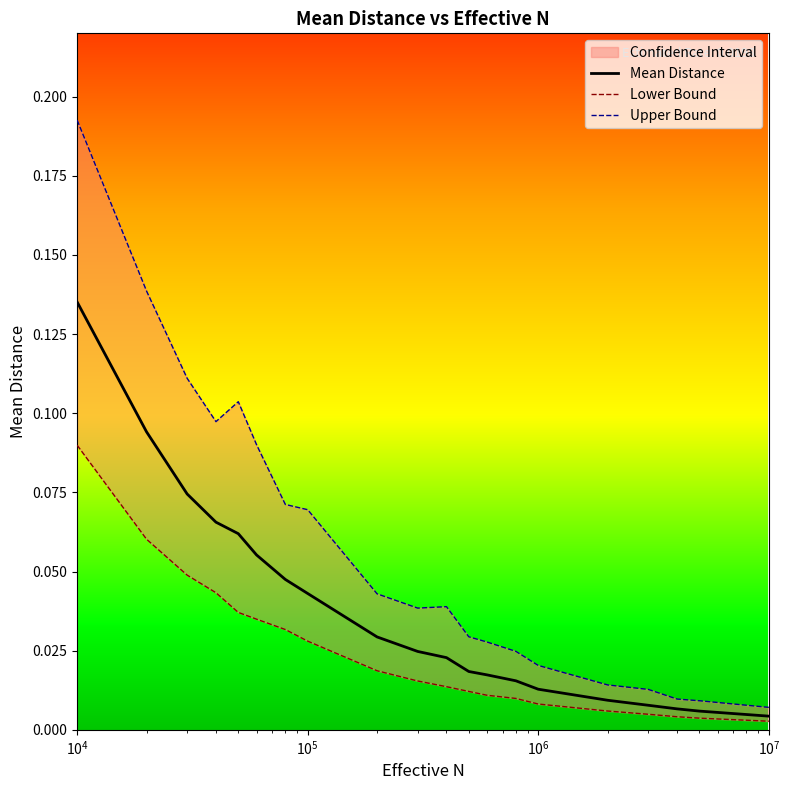

Is the value of Upper Bound at $\mathdefault{10^{5}}$ greater than the value of Mean Distance at $\mathdefault{10^{7}}$?

Yes